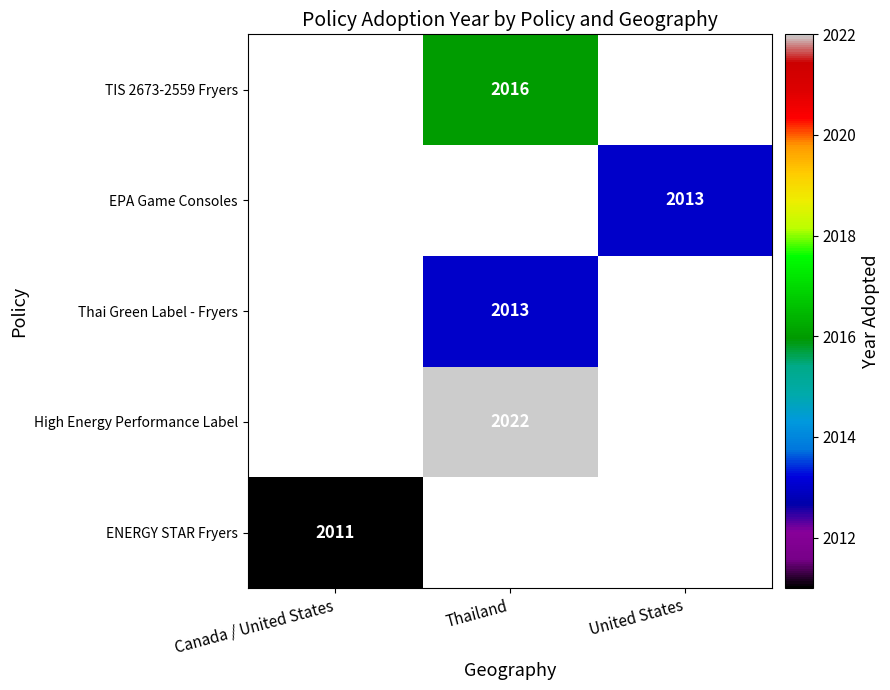

The TIS 2673-2559 Fryers series shows 1057 at Thailand. True or false?

False